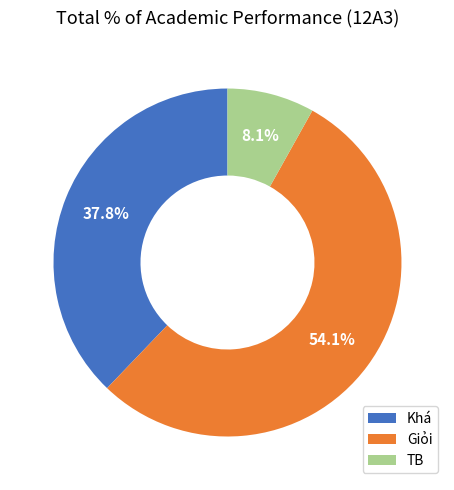

To the nearest percent, what is the combined percentage of TB and Khá?

46%